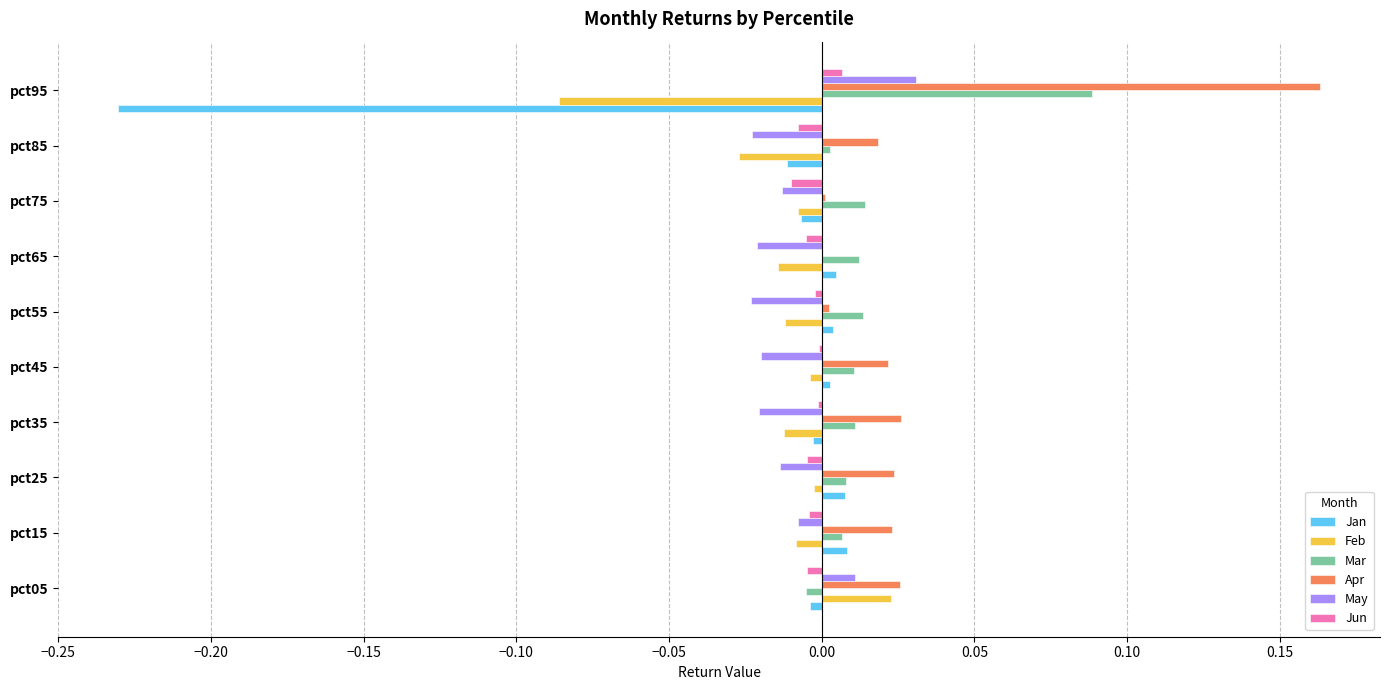

True or false: Jun has a value of -0.0 at pct45.

True